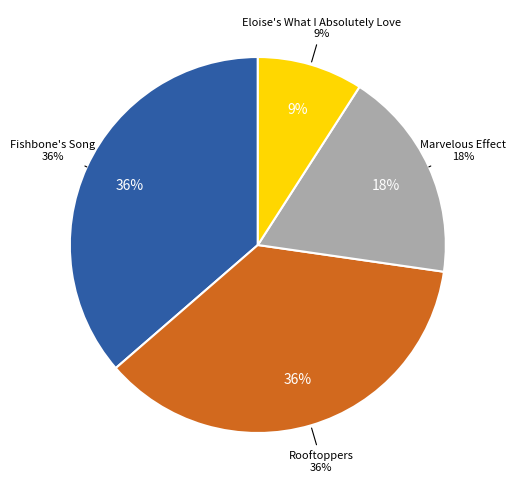

Combined, do Rooftoppers (Hardcover) and Marvelous Effect (Hardcover) account for over 50%?

Yes